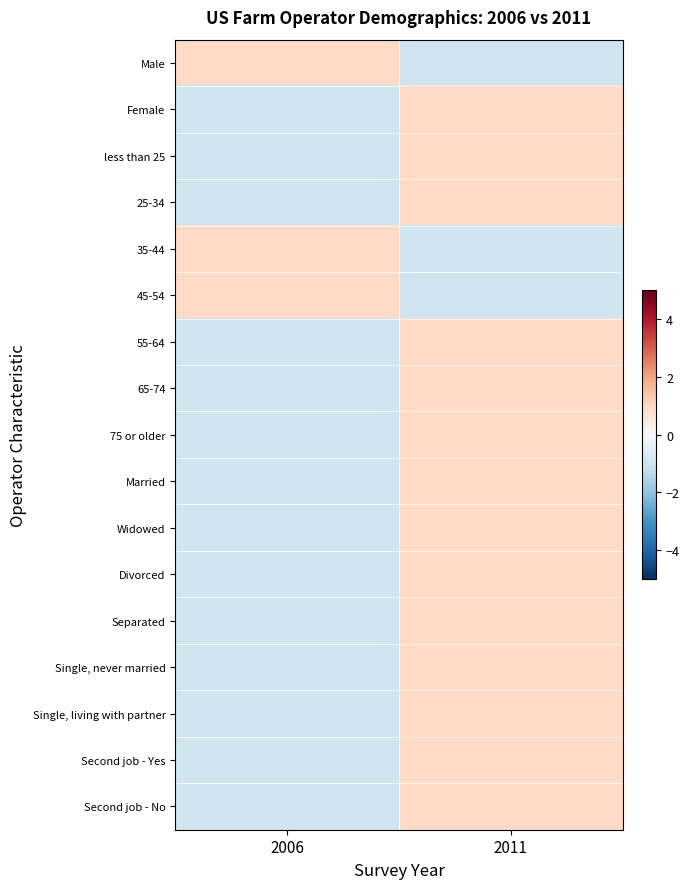

Count the number of data series in this chart.

17